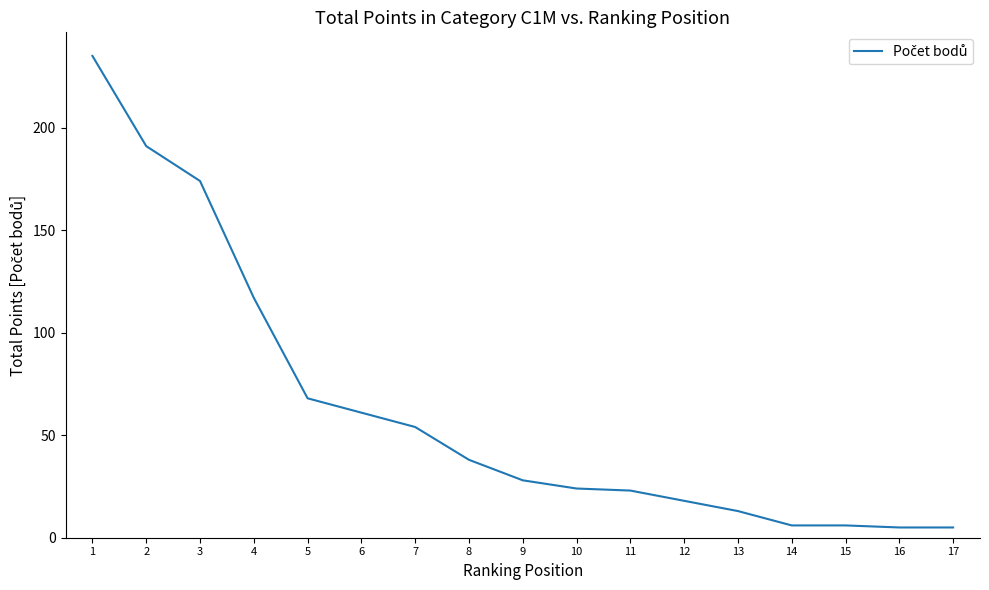

Does the chart have visible grid lines?

No